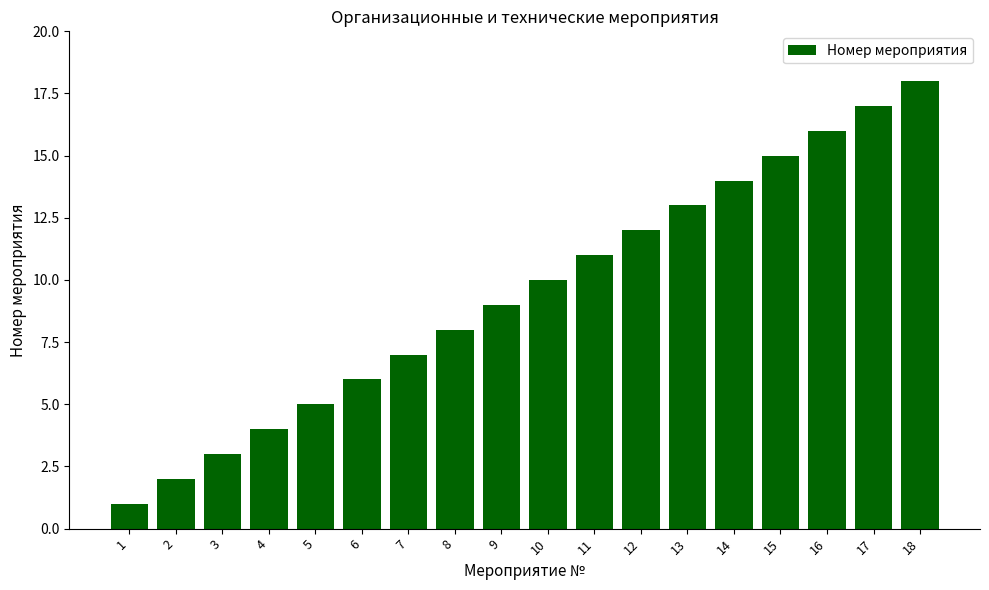

Which label corresponds to the smallest value in the chart?

1